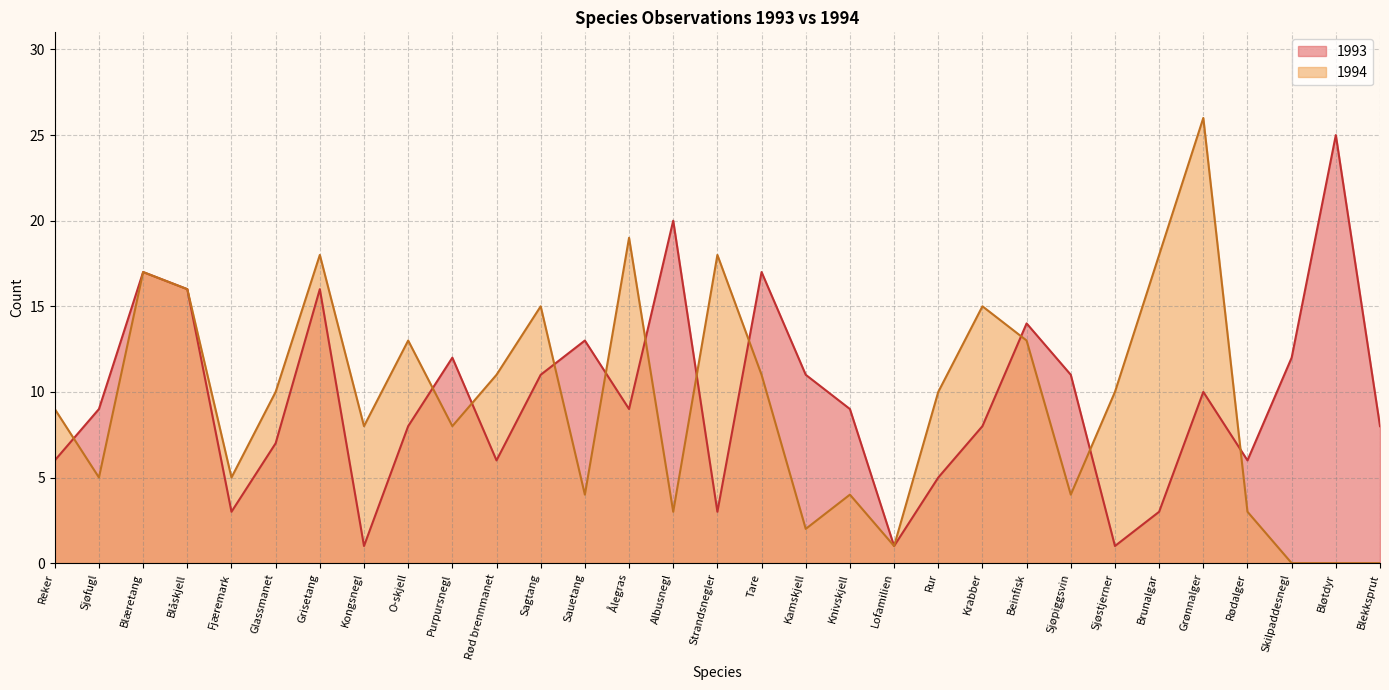

At which label does 1994 first exceed 10?

Blæretang